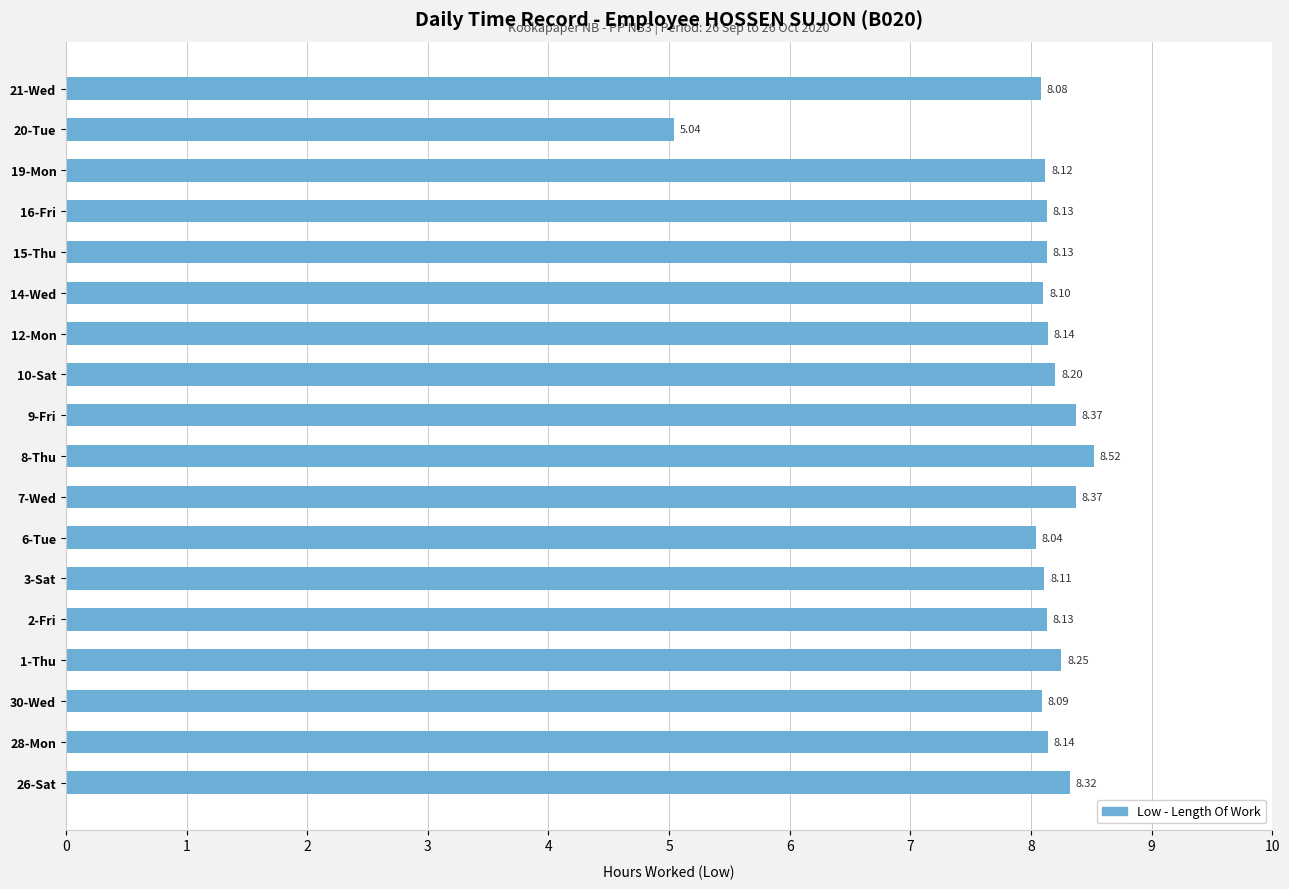

At which category does the chart reach its minimum across all series?

20-Tue